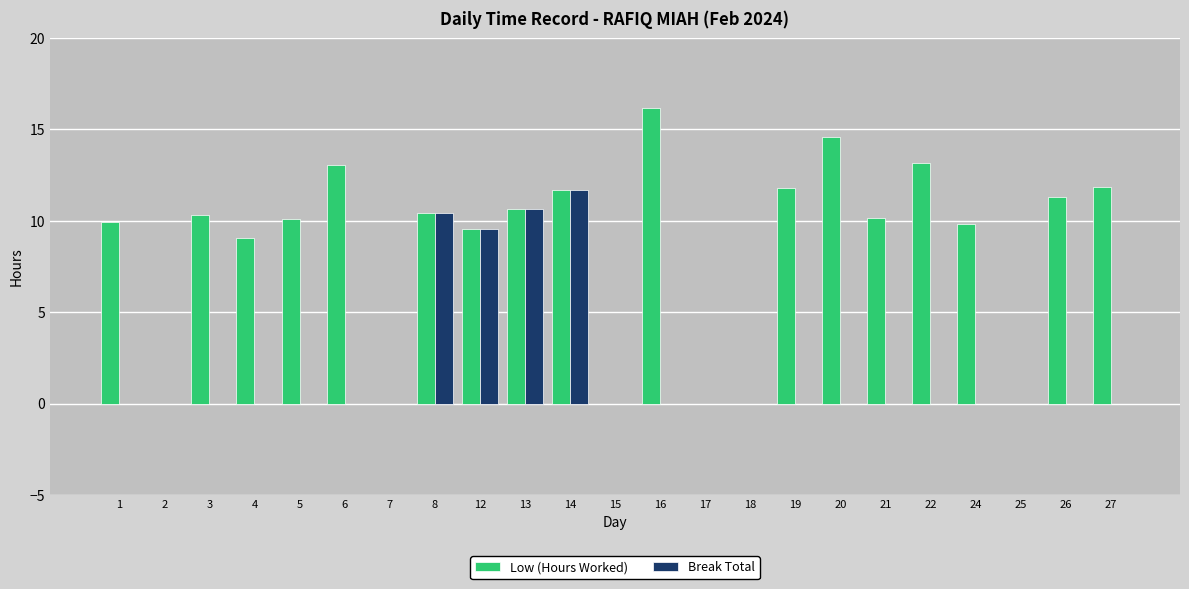

What is the maximum value for Break Total?

11.7